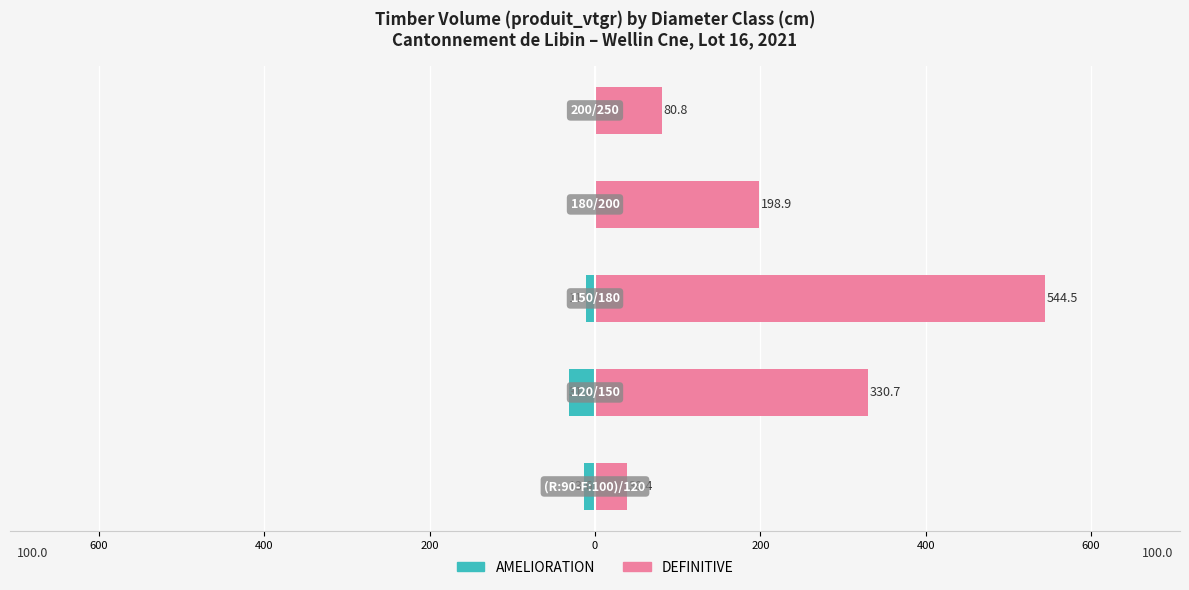

Reading left to right, what are all the values shown in this chart?

AMELIORATION: 800=-13.6	600=-31.1	400=-11.0	200=0.0	0=0.0
DEFINITIVE: 800=38.4	600=330.7	400=544.5	200=198.9	0=80.8